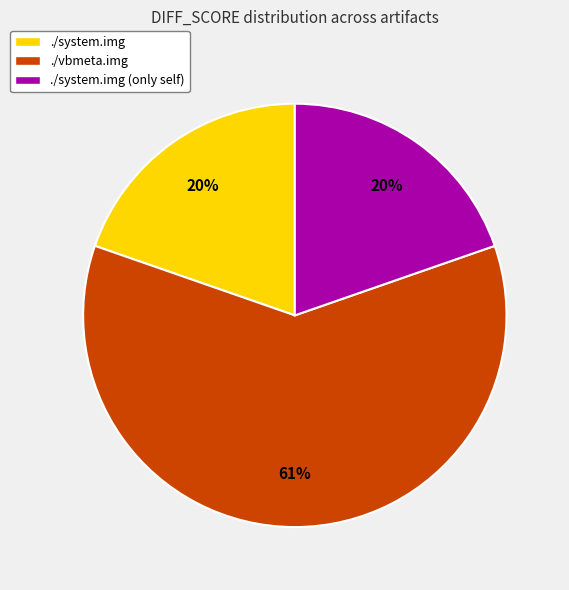

How many segments does this pie chart have?

3